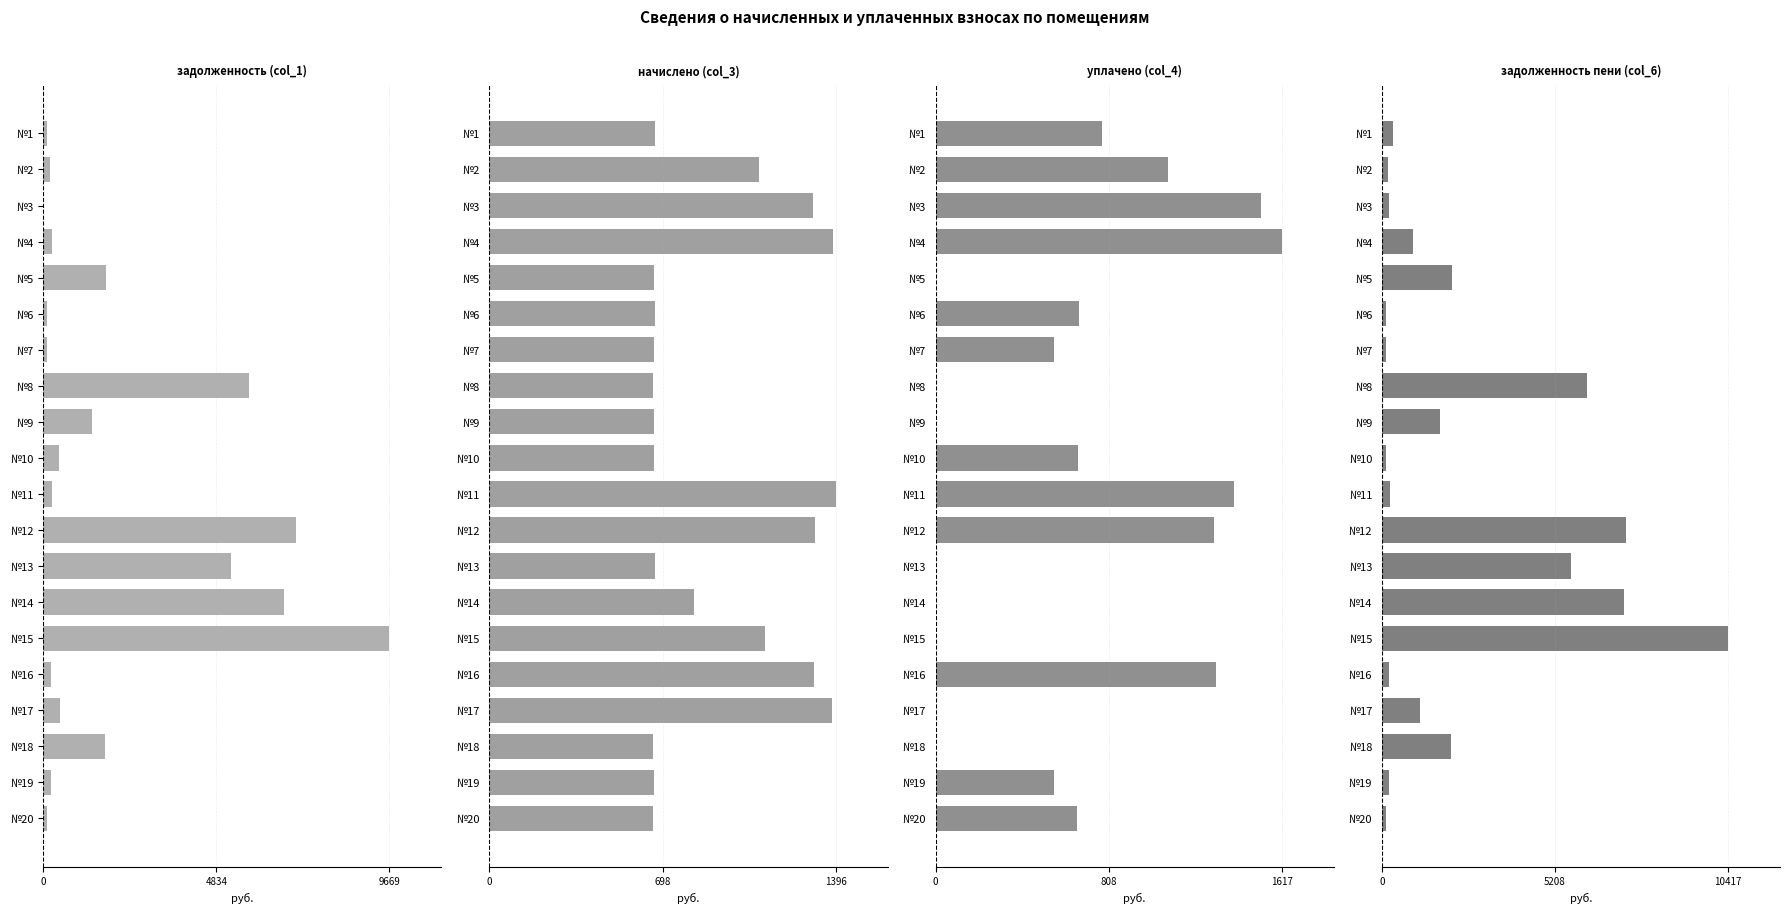

Reading left to right, list all the values displayed in this chart.

задолженность (col_1): 114.2	181.3	0.0	231.6	1751.0	111.3	110.8	5735.2	1371.0	445.0	232.7	7058.8	5241.4	6716.0	9669.5	218.4	460.0	1715.5	221.9	110.2
начислено (col_3): 667.8	1087.6	1303.8	1386.5	664.6	667.8	664.6	658.3	664.6	664.6	1396.0	1313.3	667.8	826.8	1109.8	1310.2	1380.1	658.3	664.6	661.4
уплачено (col_4): 779.1	1087.6	1521.1	1617.6	0.0	667.8	553.9	0.0	0.0	664.6	1396.0	1300.0	0.0	0.0	0.0	1310.2	0.2	0.0	553.9	661.4
задолженность пени (col_6): 334.3	181.3	217.3	928.1	2118.2	111.3	110.8	6178.9	1733.0	112.6	232.7	7343.9	5681.0	7273.2	10417.5	218.4	1157.7	2081.7	221.7	110.2